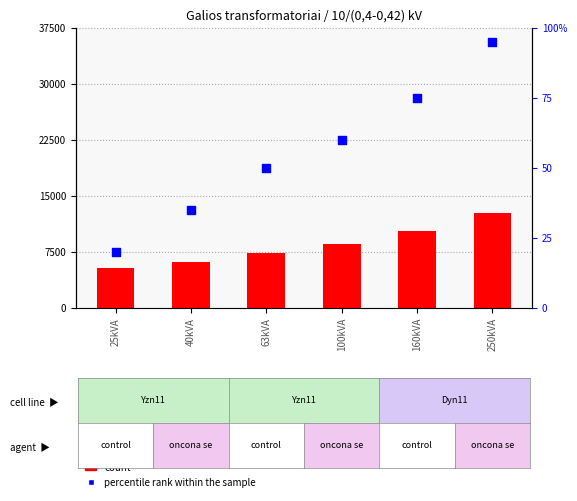

Which series has the largest Y range (max minus min)?

count